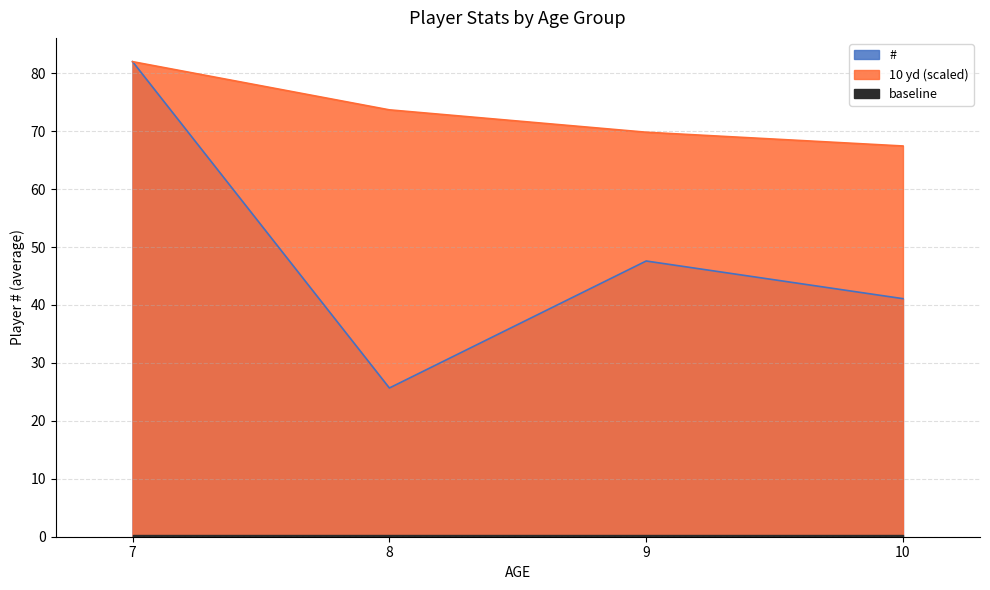

How many data points does each series have?

4